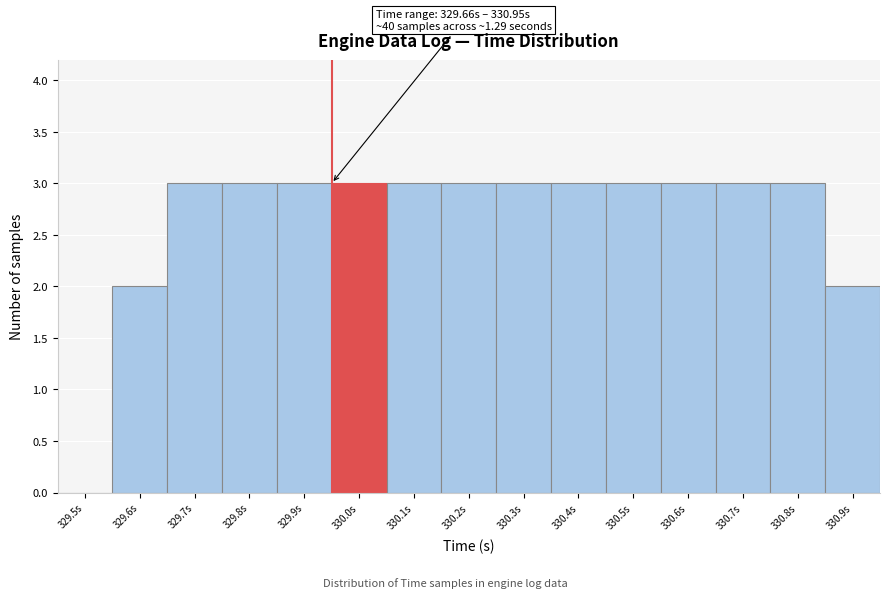

Reading right to left, what are all the values shown in this chart?

330.9s=2	330.8s=3	330.7s=3	330.6s=3	330.5s=3	330.4s=3	330.3s=3	330.2s=3	330.1s=3	330.0s=3	329.9s=3	329.8s=3	329.7s=3	329.6s=2	329.5s=0